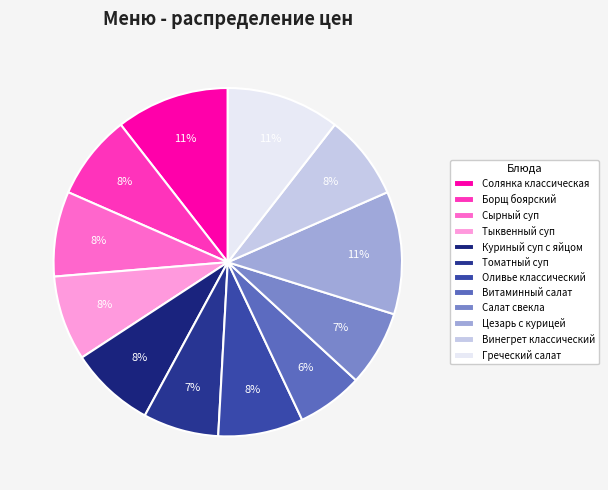

How many segments does this pie chart have?

12